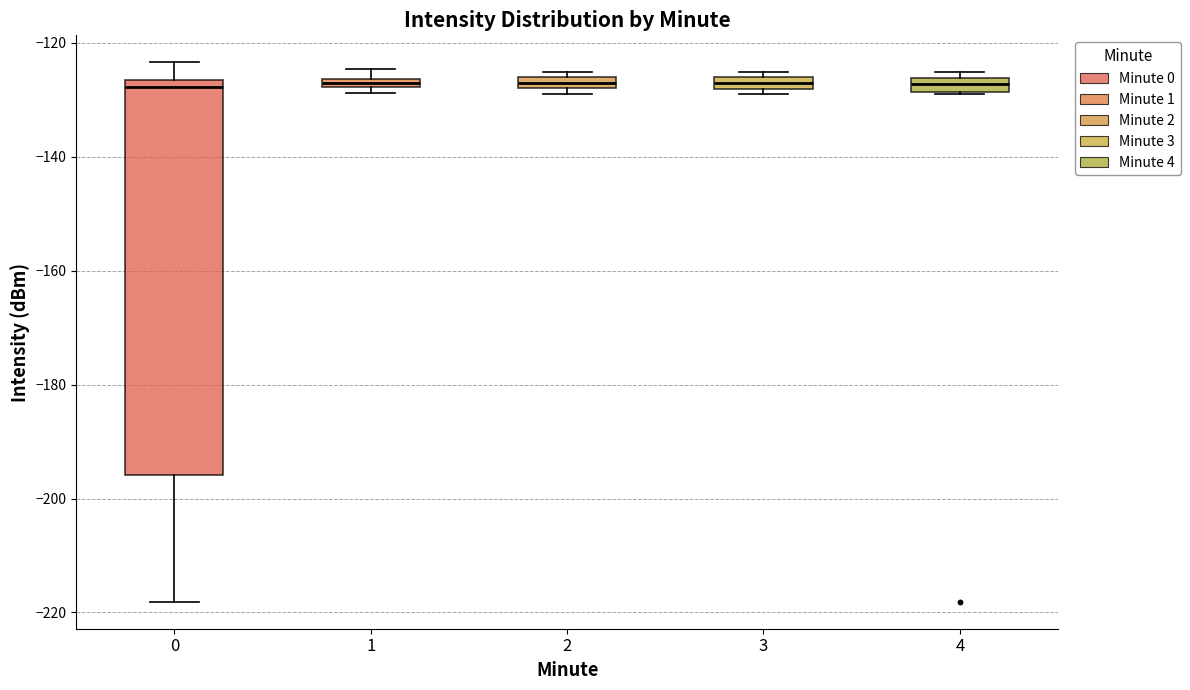

Where is the lower edge of the box at x = 4 on the y-axis? The values are not printed on the chart, so give them approximately, as read against the axis.

-128